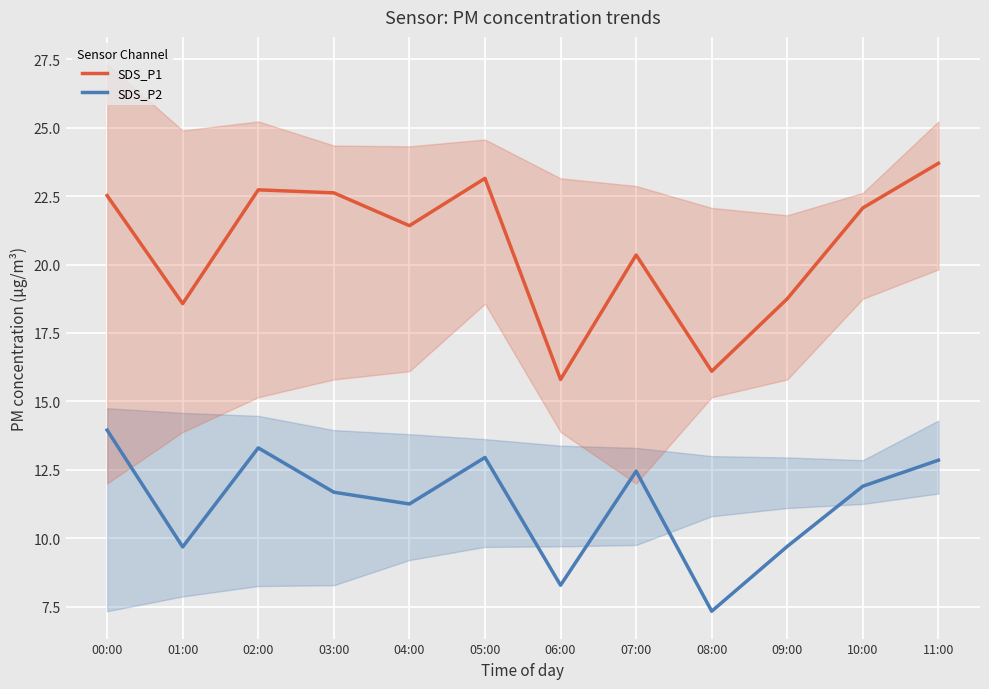

True or false: SDS_P1 has more than 1 points higher than both neighbors.

True